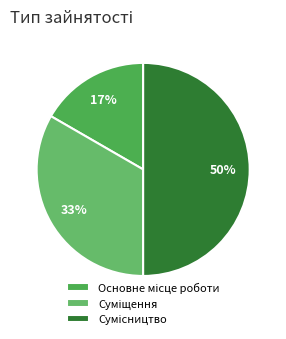

How many segments does this pie chart have?

3